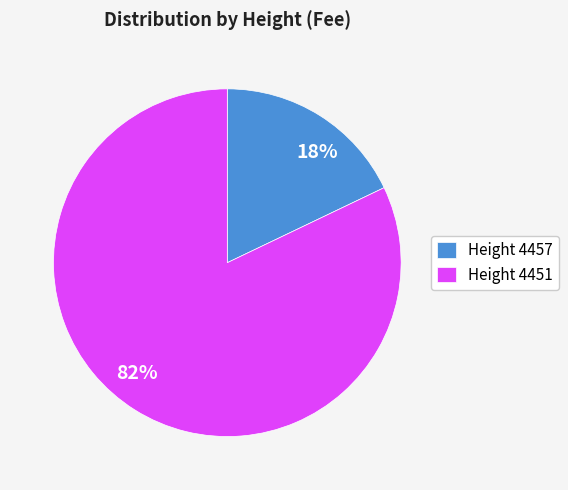

To the nearest percent, what is the difference between the largest and smallest slice percentages?

64%